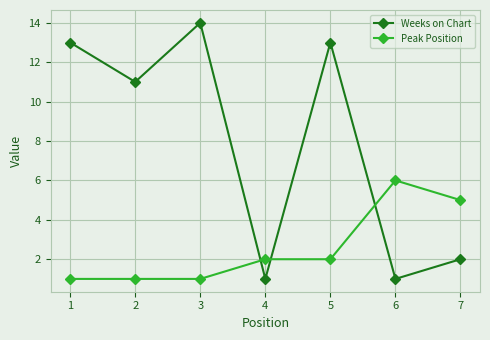

Is it true that Weeks on Chart equals 9 at 3?

False